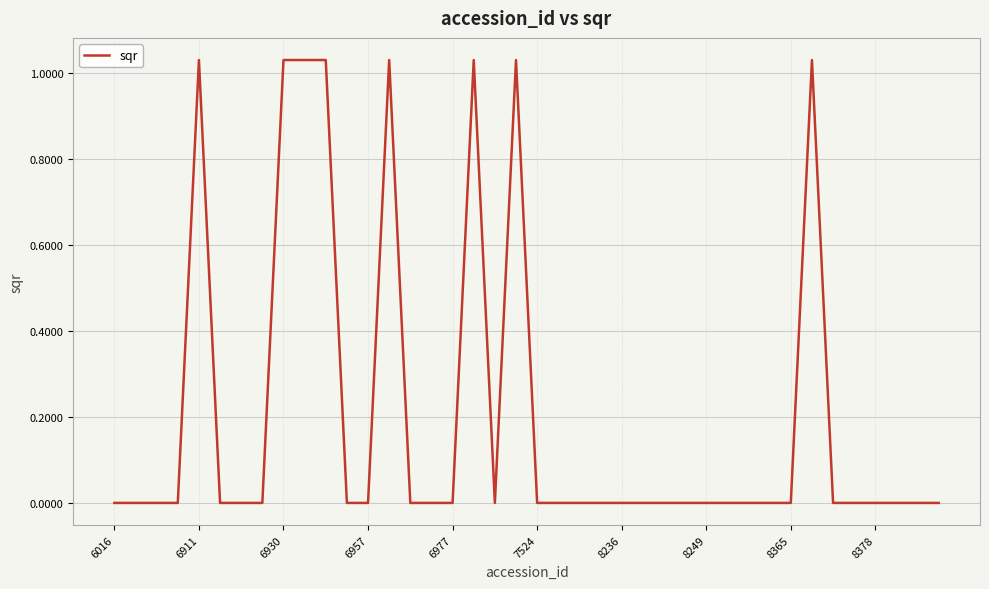

Does the chart have visible grid lines?

Yes